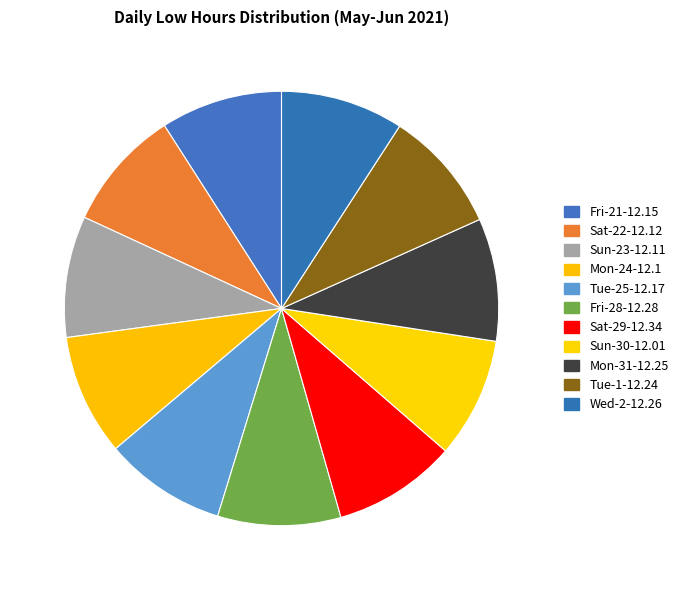

The Fri-21 slice represents 9% of the pie. True or false?

True